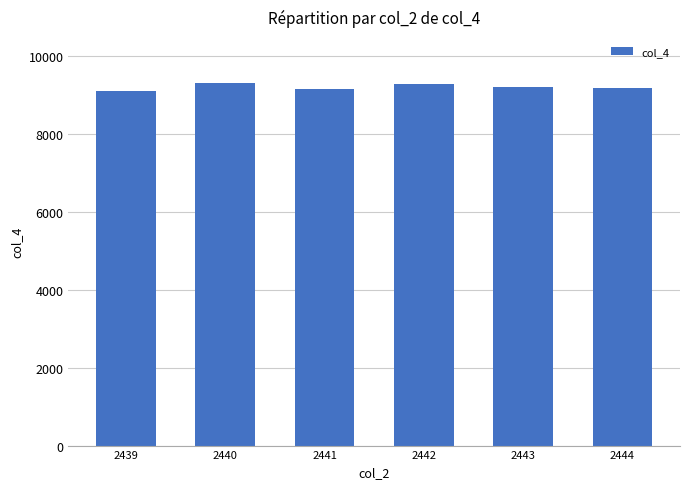

The value at 2444 is 12058. True or false?

False